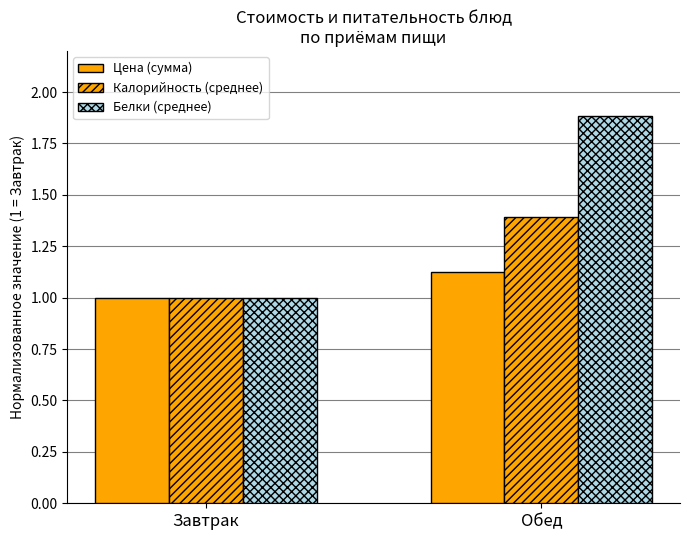

What is the approximate value of Калорийность (среднее) at Завтрак?

1.0